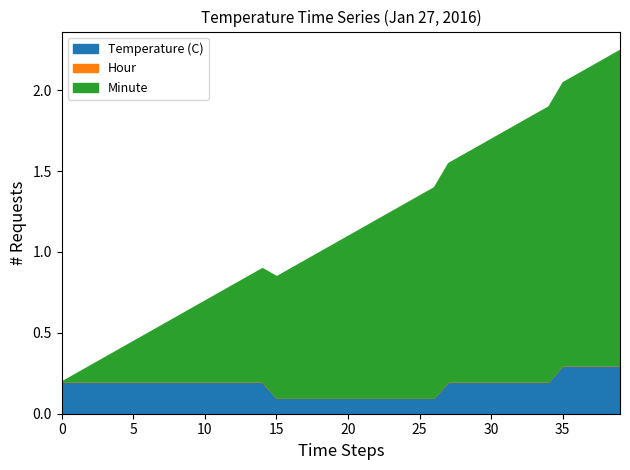

What is the value of the Temperature (C) point at the 1st from the left?

0.2